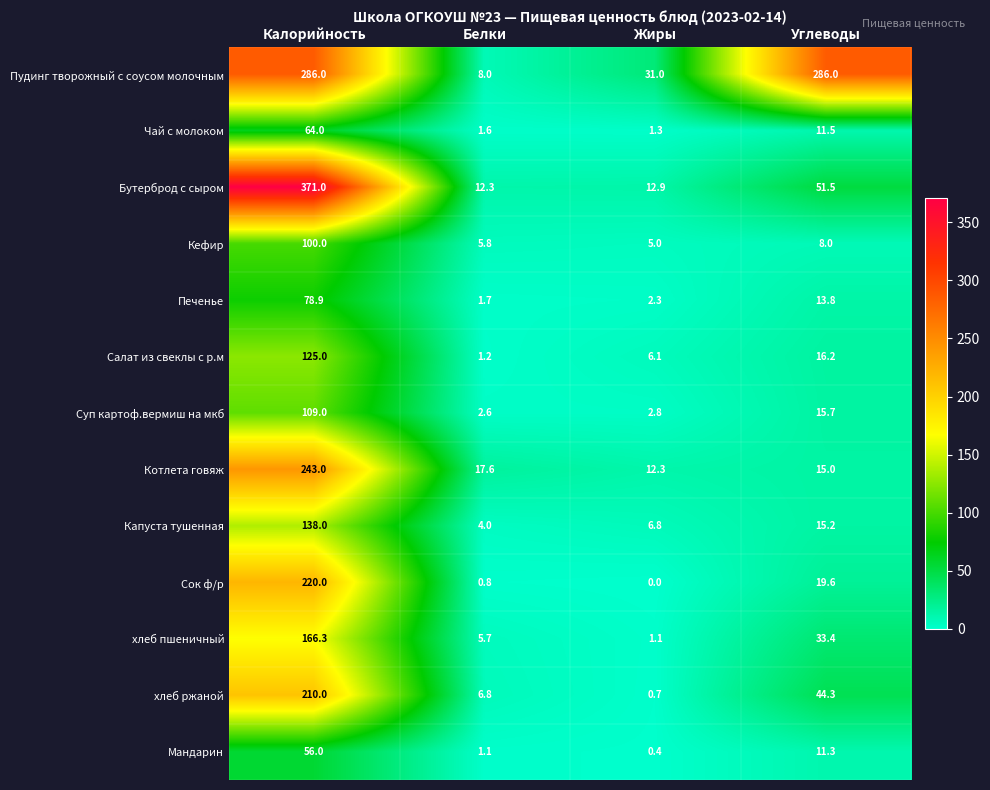

Which series has the largest range (max minus min)?

Бутерброд с сыром